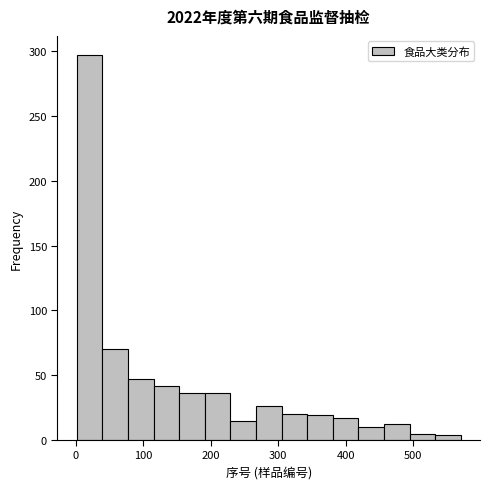

Around what value on the x-axis is the tallest bar? Give the approximate position of its centre, as read against the axis.

20